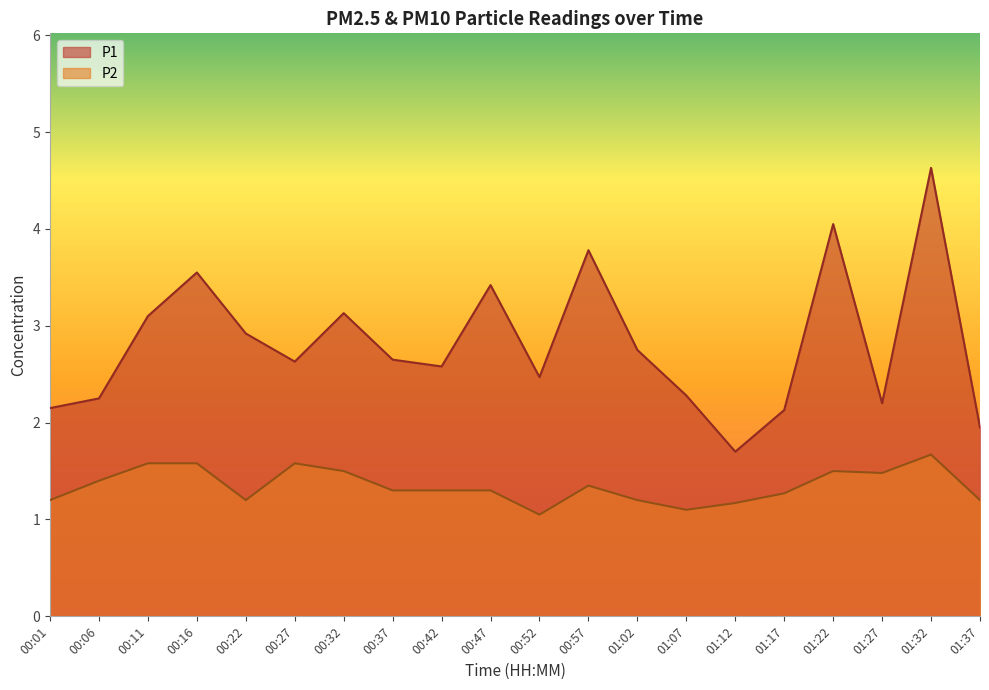

True or false: P1 and P2 intersect in this chart.

False